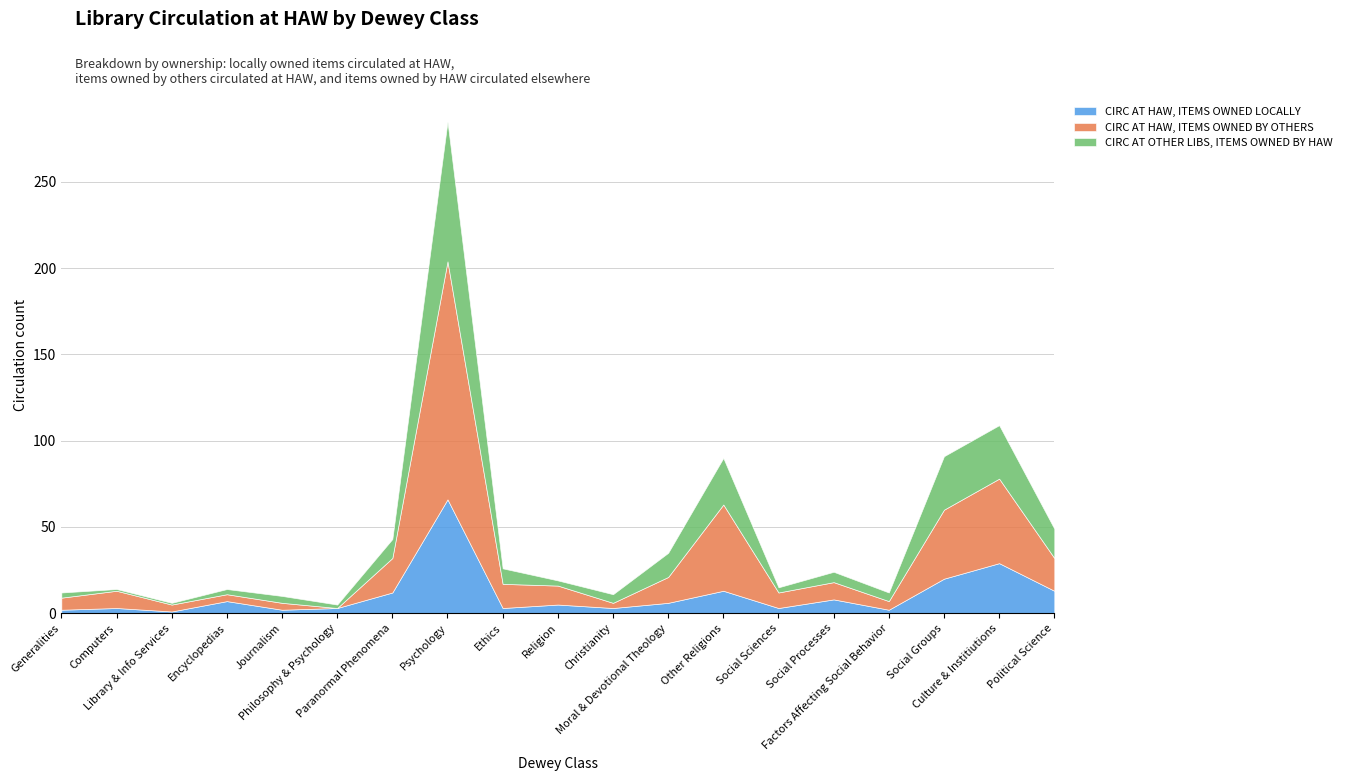

Which series has the largest range (max minus min)?

CIRC AT HAW, ITEMS OWNED BY OTHERS